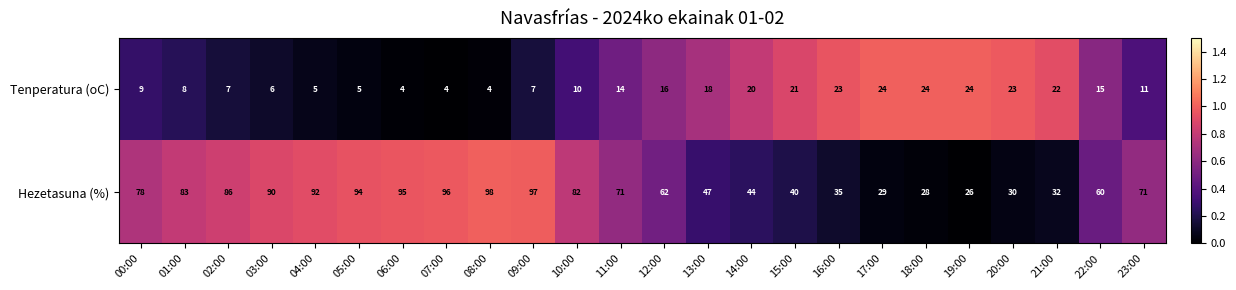

At how many categories does at least one series exceed 54?

15